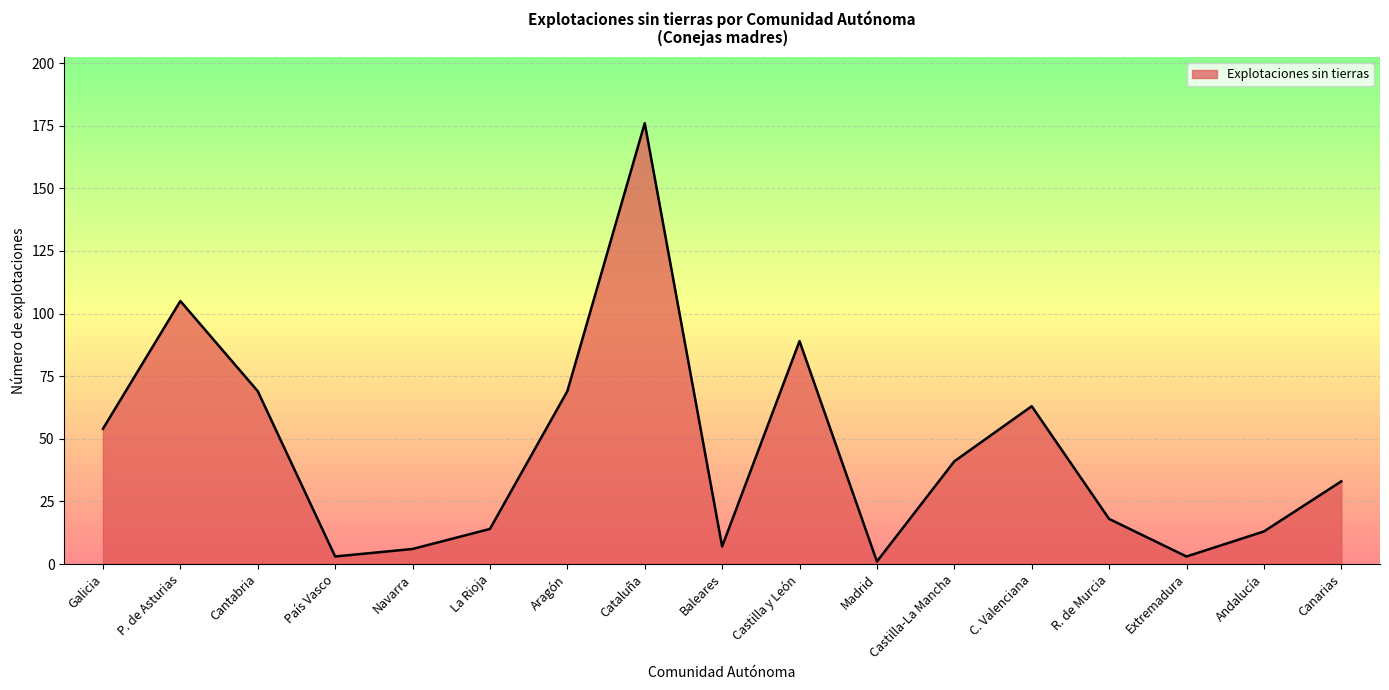

At which category does the data reach its first local valley?

País Vasco